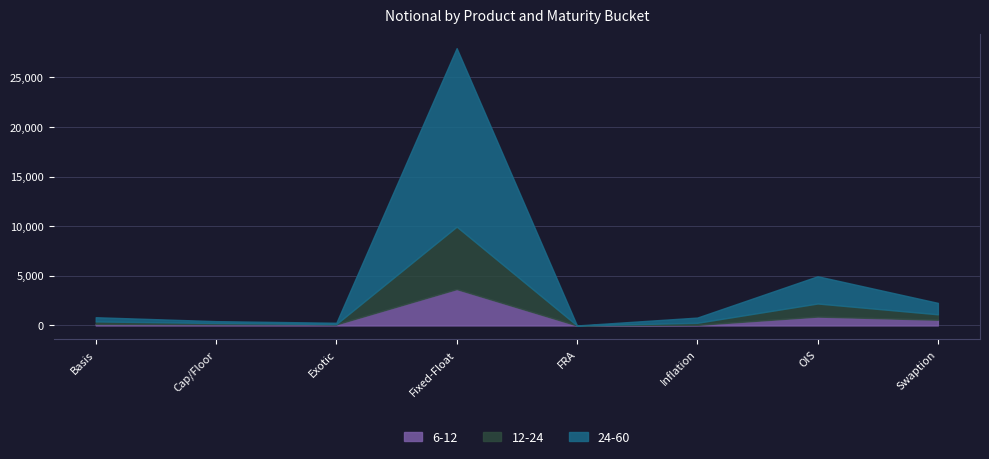

What is the difference between the maximum and minimum values in the 24-60 series?

17980